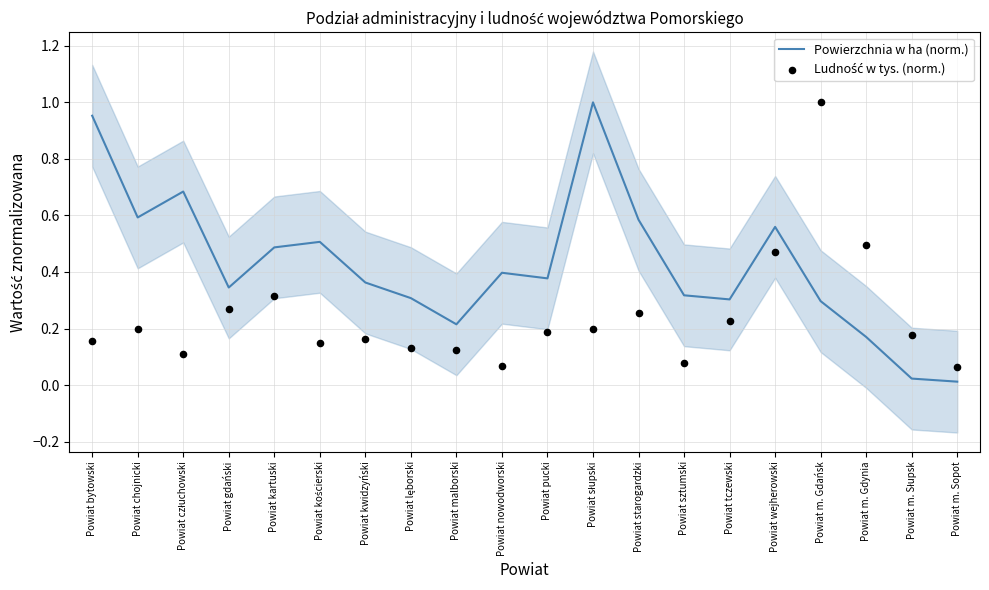

Which series reaches the minimum Y coordinate?

Powierzchnia w ha (norm.)